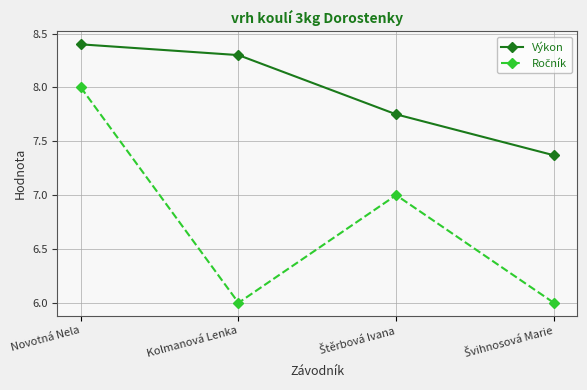

At which category is the sum across all series the highest?

Novotná Nela